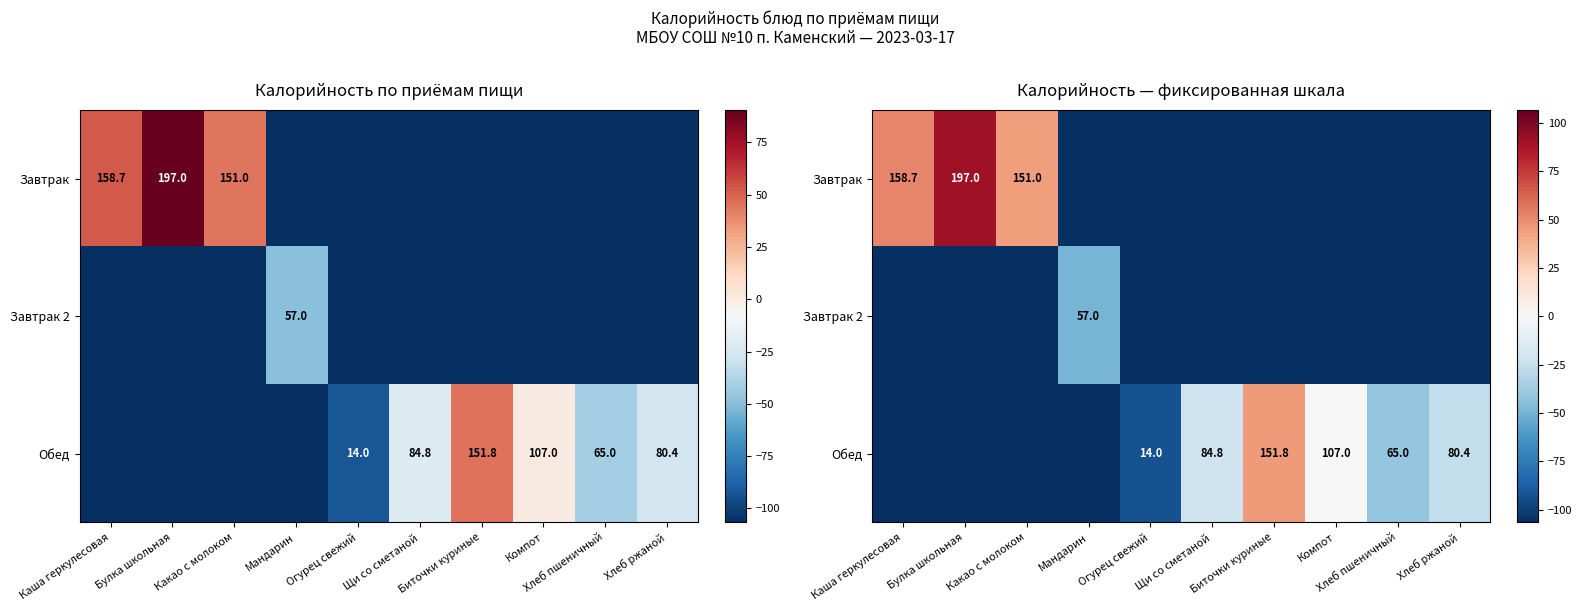

True or false: Обед has a value of -106.7 at Булка школьная.

True